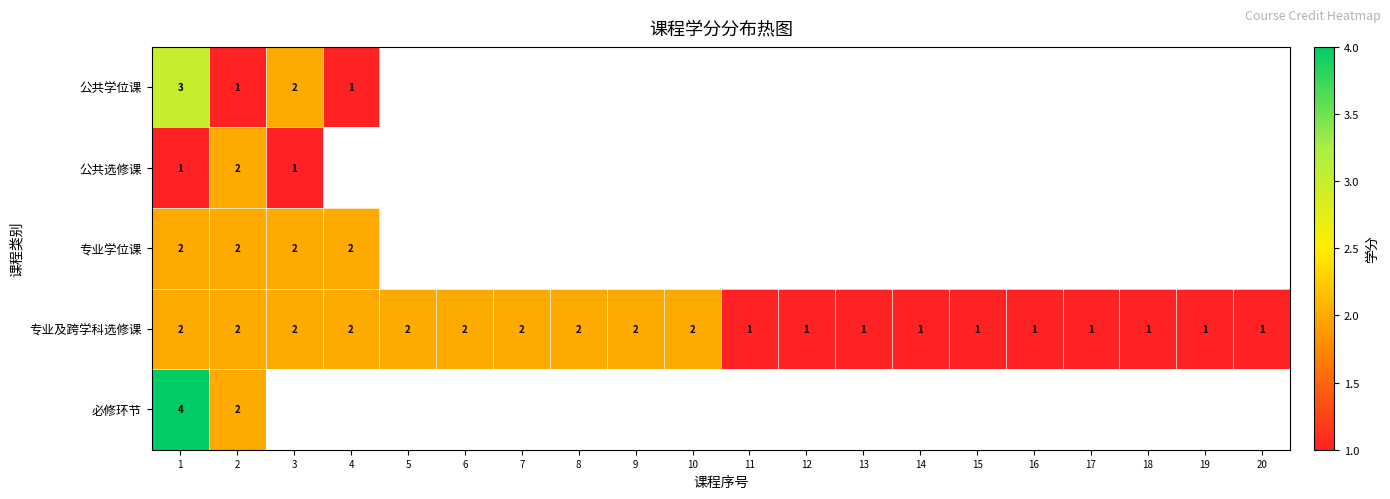

What is the difference between the highest and lowest values at 1?

3